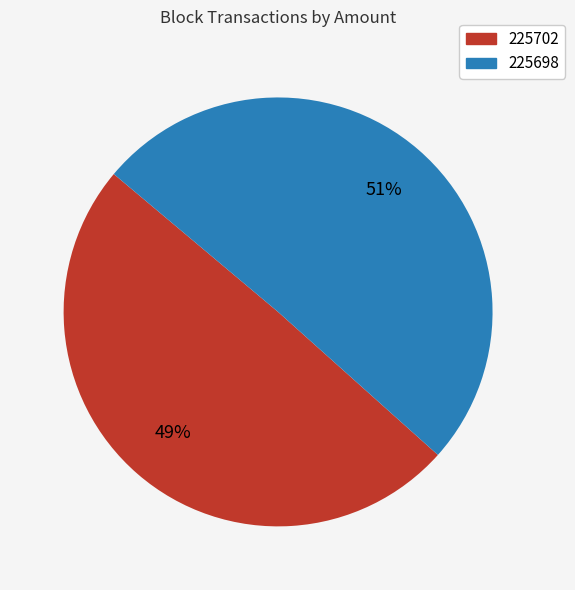

Which has a higher value, 225702 or 225698?

225698